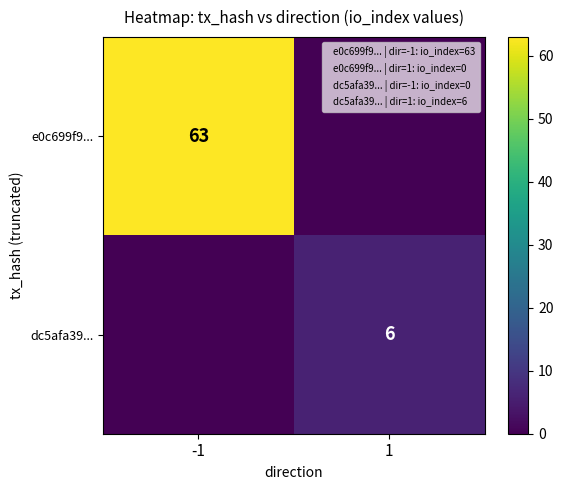

The dc5afa39... series shows 11 at 1. True or false?

False